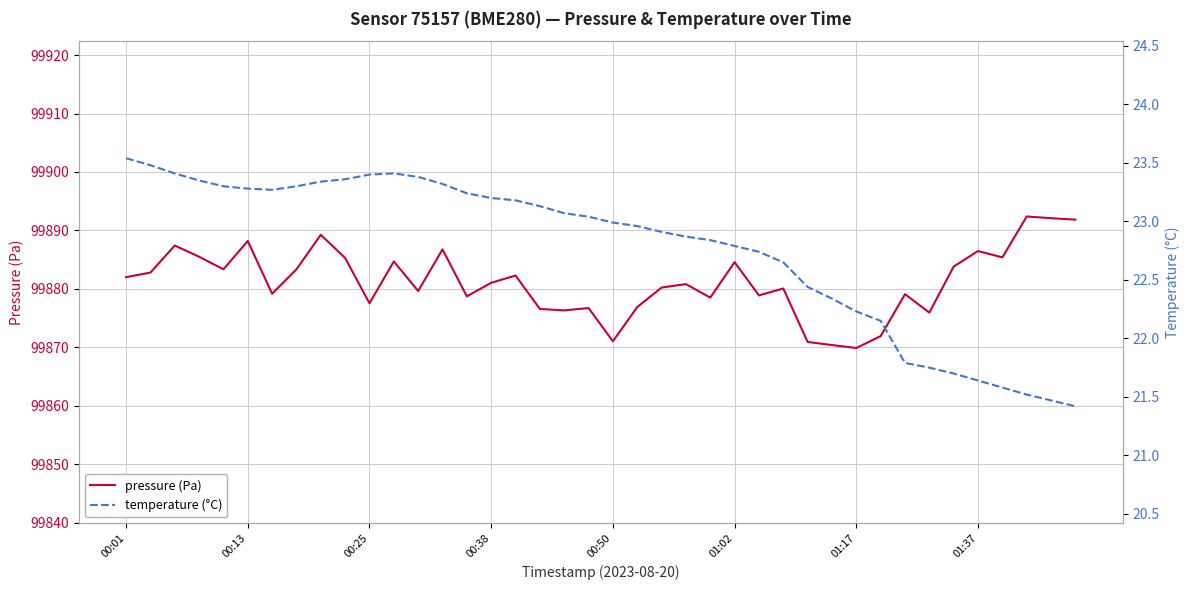

Reading right to left, extract all data points from this chart.

pressure (Pa): 99891.8	99892.1	99892.4	99885.4	99886.5	99883.8	99875.9	99879.1	99871.9	99869.9	99870.4	99870.9	99880.1	99878.9	99884.6	99878.5	99880.8	99880.2	99876.9	99871.0	99876.7	99876.3	99876.6	99882.3	99881.0	99878.7	99886.8	99879.6	99884.7	99877.5	99885.3	99889.2	99883.3	99879.2	99888.2	99883.3	99885.5	99887.4	99882.8	99882.0
temperature (°C): 21.4	21.5	21.5	21.6	21.6	21.7	21.8	21.8	22.1	22.2	22.3	22.4	22.6	22.7	22.8	22.8	22.9	22.9	23.0	23.0	23.0	23.1	23.1	23.2	23.2	23.2	23.3	23.4	23.4	23.4	23.4	23.3	23.3	23.3	23.3	23.3	23.4	23.4	23.5	23.5